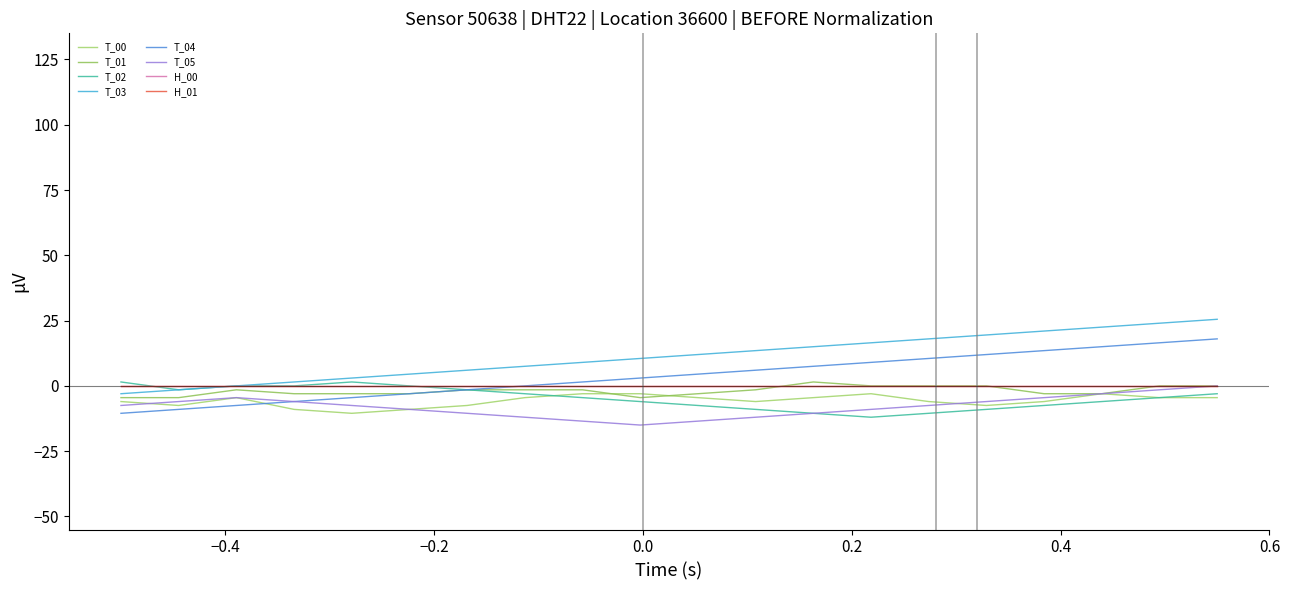

Which series has the largest range (max minus min)?

T_03